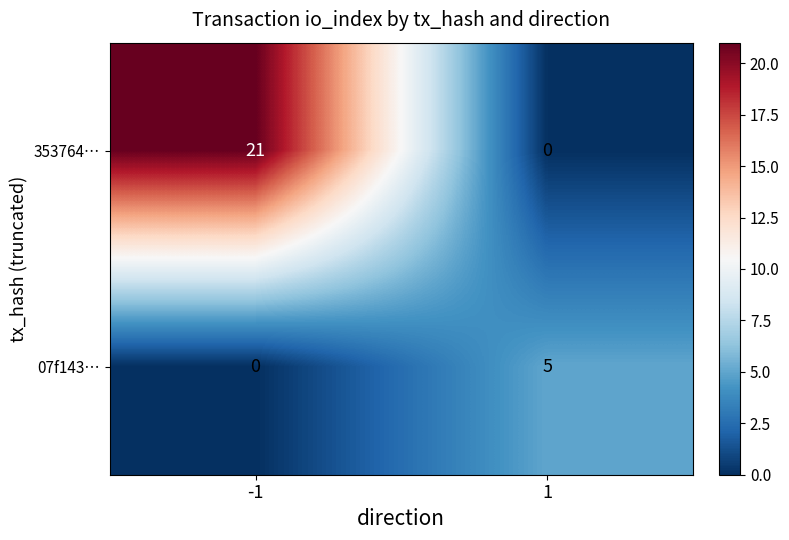

Between -1 and 1, which series saw the biggest shift?

353764…